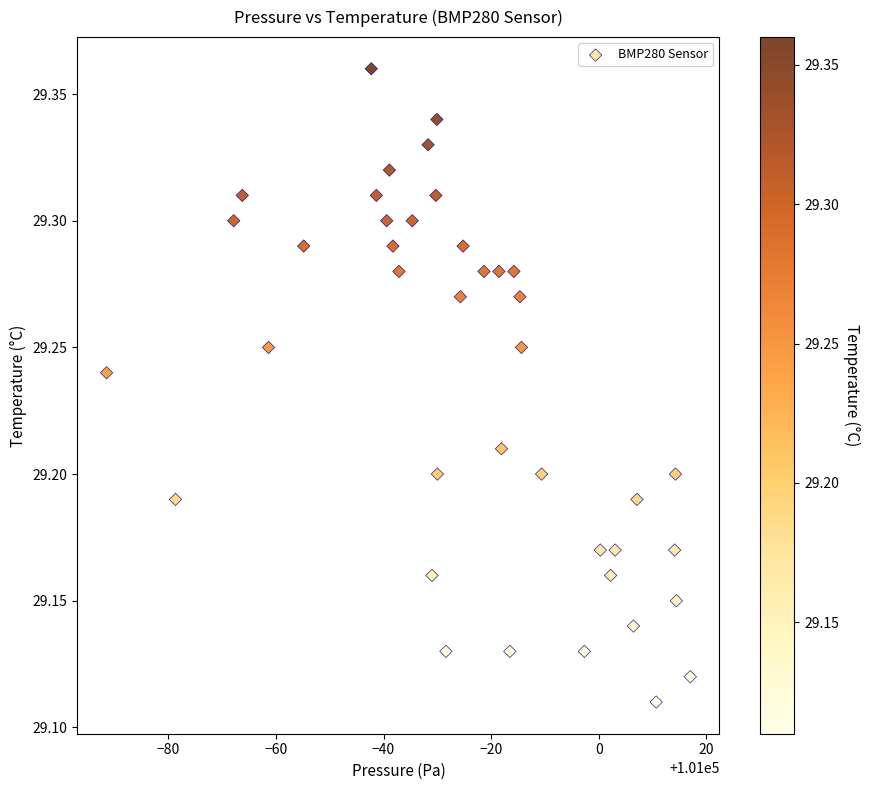

What is the range of X values (max minus min)?

108.5